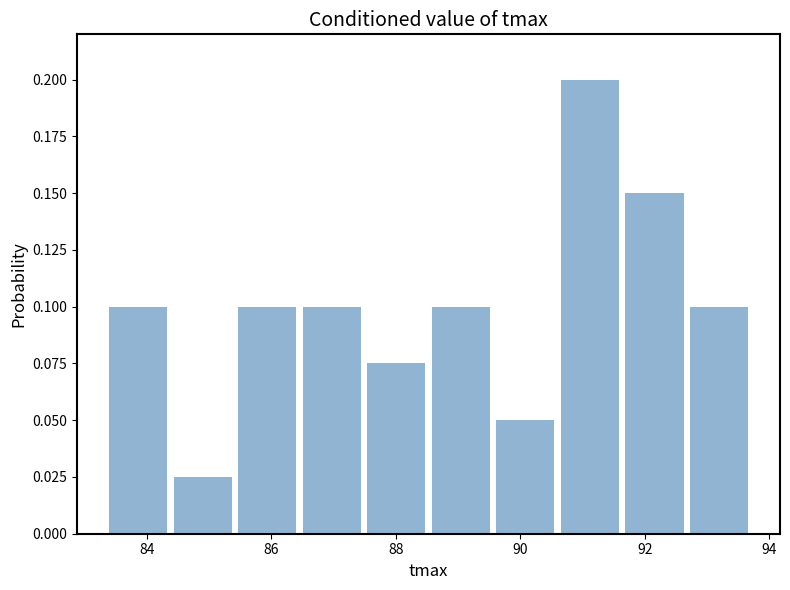

Reading left to right, transcribe this chart: for each bar, give the range it covers on the x-axis and its height. Neither the bar edges nor the heights are printed on the chart, so give them approximately, as read against the axes.

83.4 to 84.4: 0.100
84.4 to 85.4: 0.025
85.4 to 86.4: 0.100
86.4 to 87.4: 0.100
87.4 to 88.6: 0.075
88.6 to 89.6: 0.100
89.6 to 90.6: 0.050
90.6 to 91.6: 0.200
91.6 to 92.6: 0.150
92.6 to 93.8: 0.100